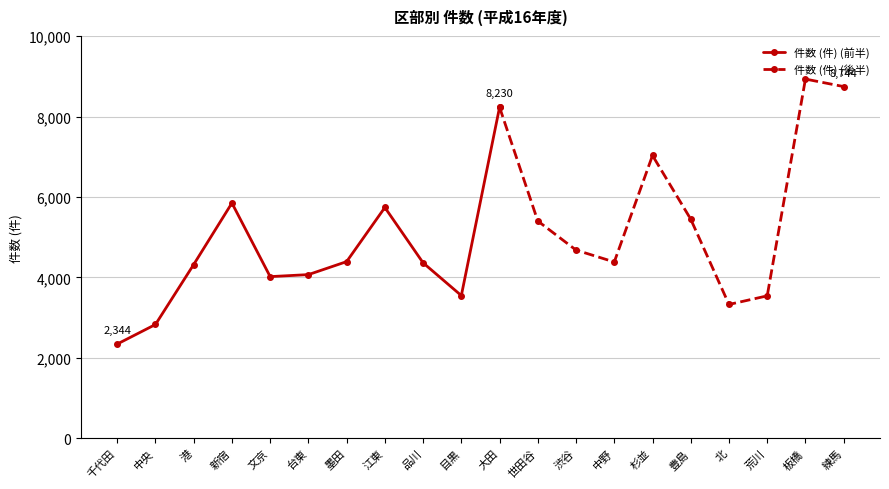

What is the difference between the values at 練馬 and 板橋?

187